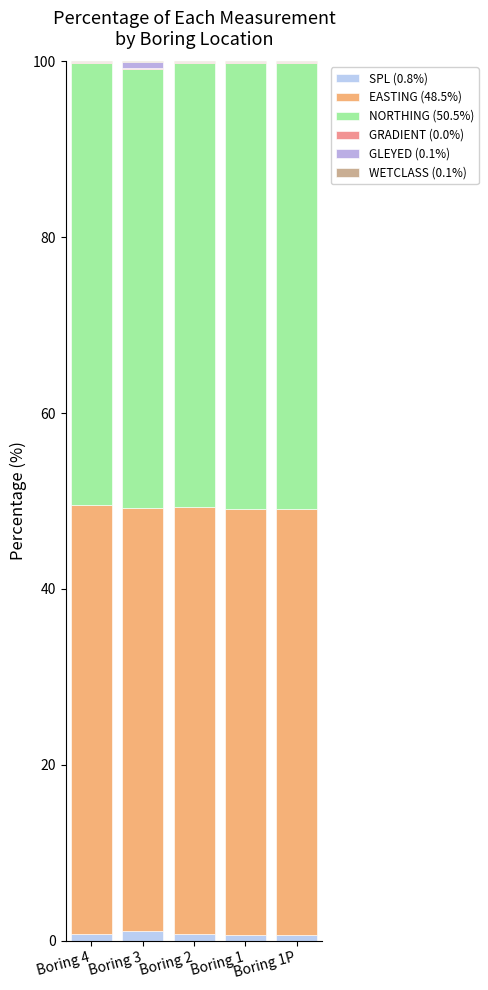

Are the bars horizontal?

No